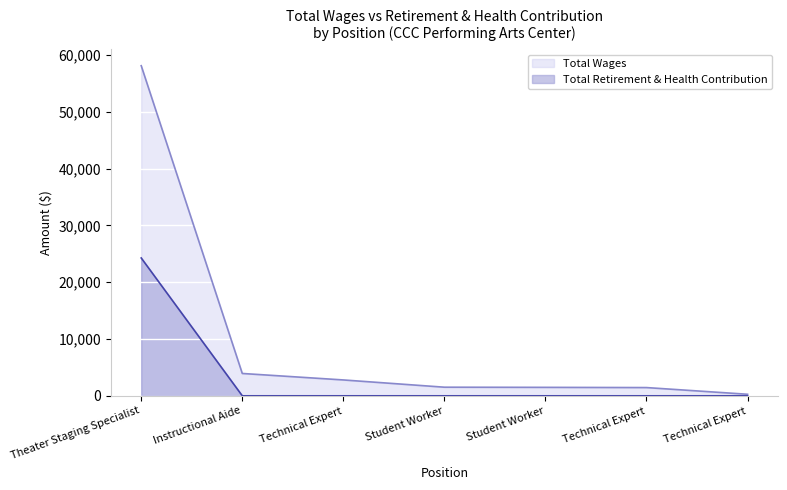

How many values in the Total Wages series are below 1516?

3